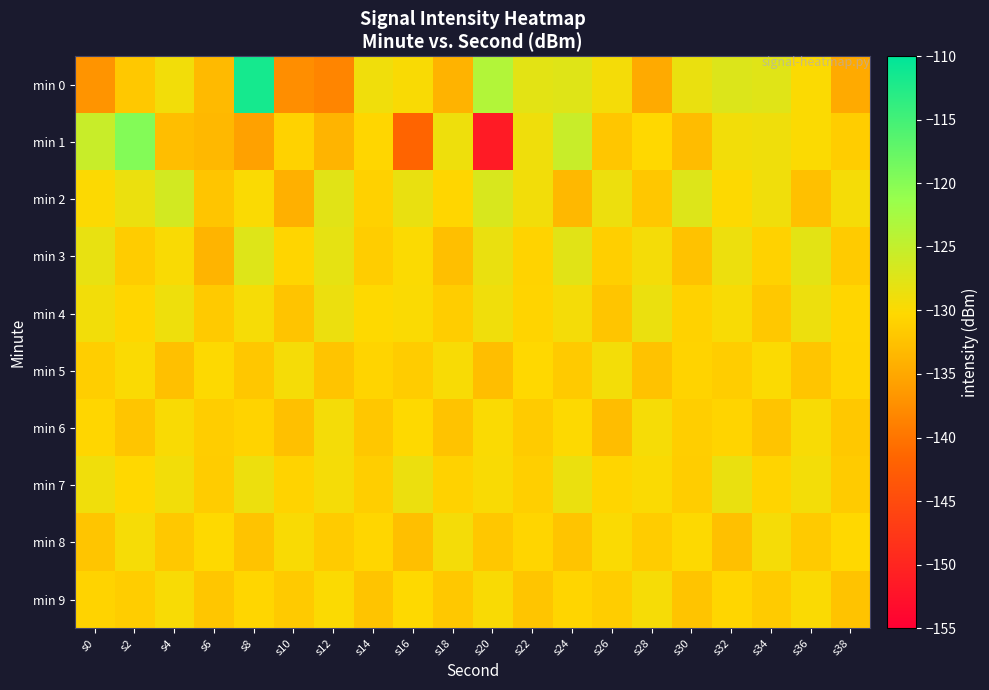

Which series has the widest spread of values?

min 1